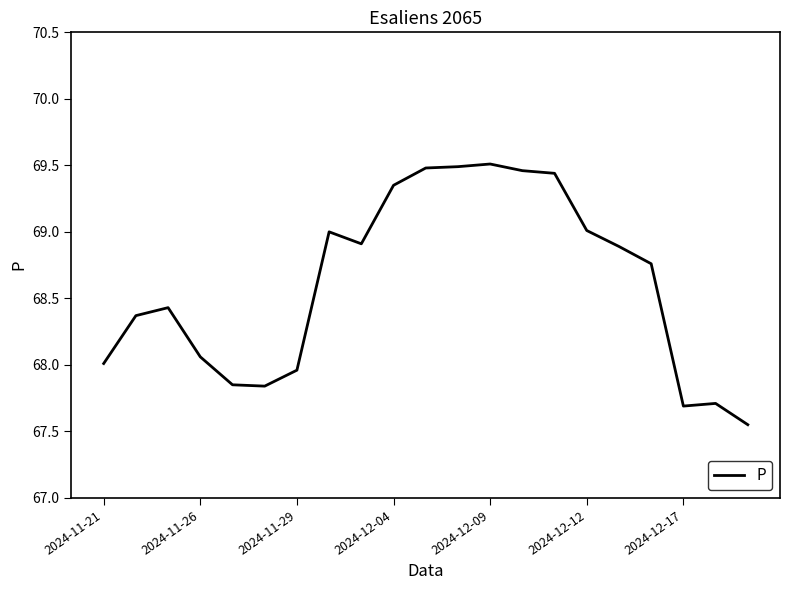

What is the difference between the maximum and minimum values?

2.0